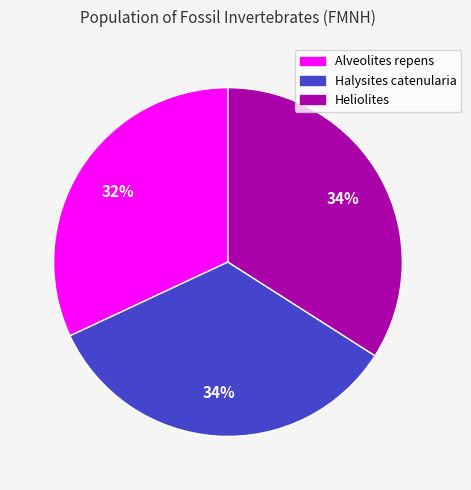

What is the ratio of the value at Alveolites repens to the value at Heliolites?

0.9